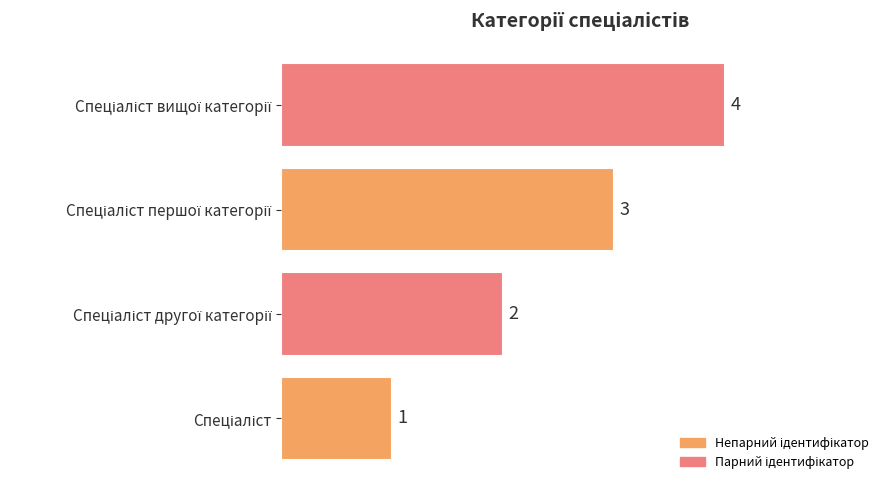

What is the sum of all values?

10